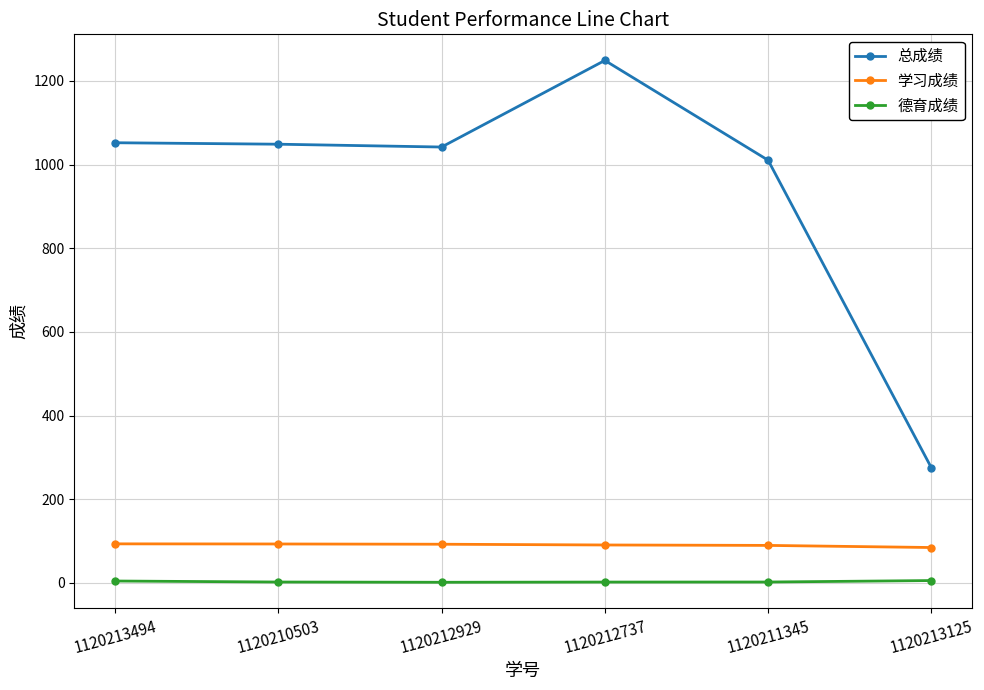

Which series has the largest range (max minus min)?

总成绩